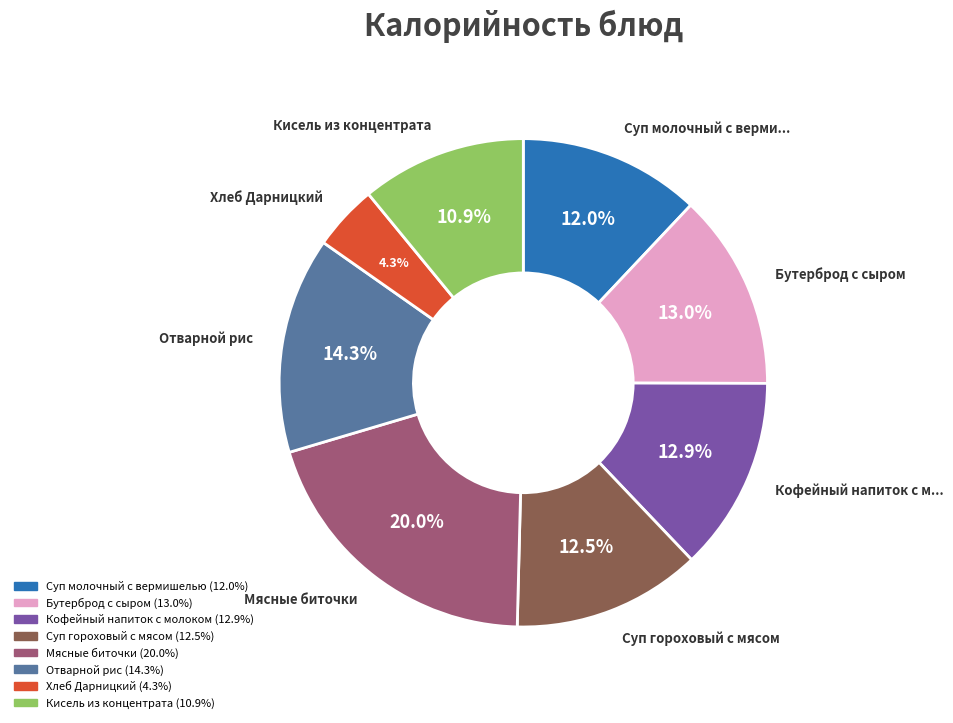

Is it true that Мясные биточки is 20% of the pie?

True